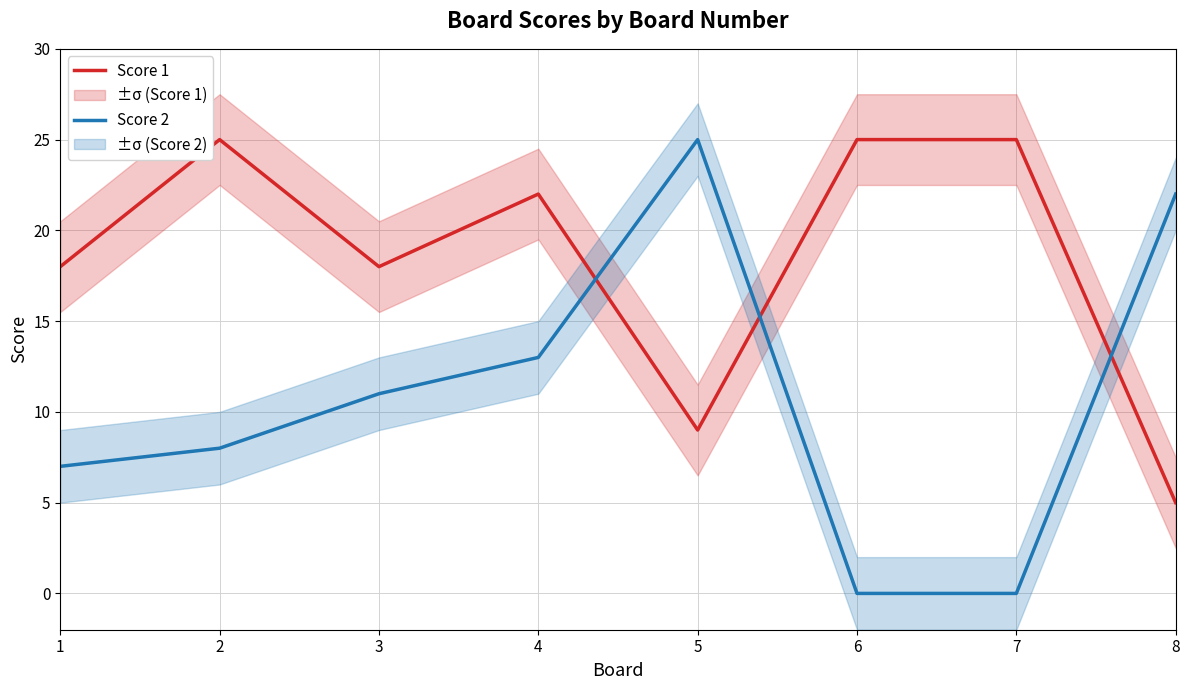

Which series has the largest total across all categories?

Score 1